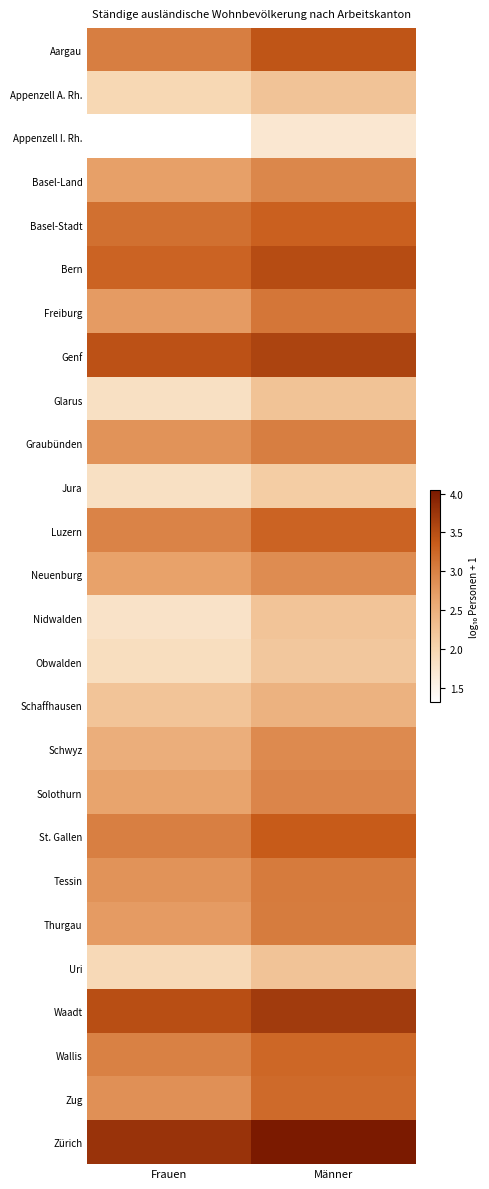

How many data points does each series have?

2